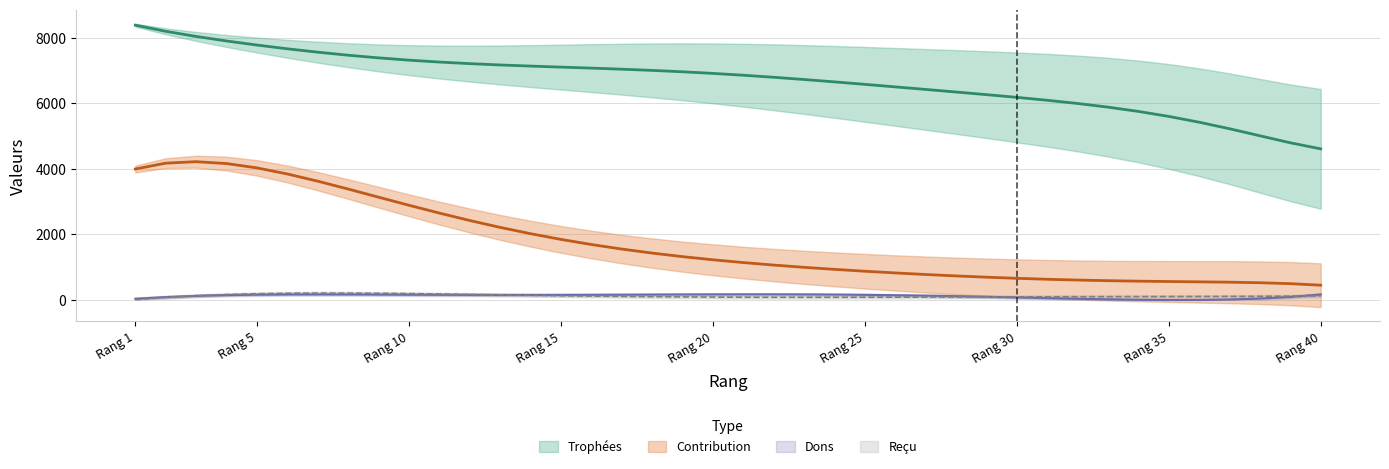

What are all the series names shown in the legend?

Trophées, Contribution, Dons, Reçu